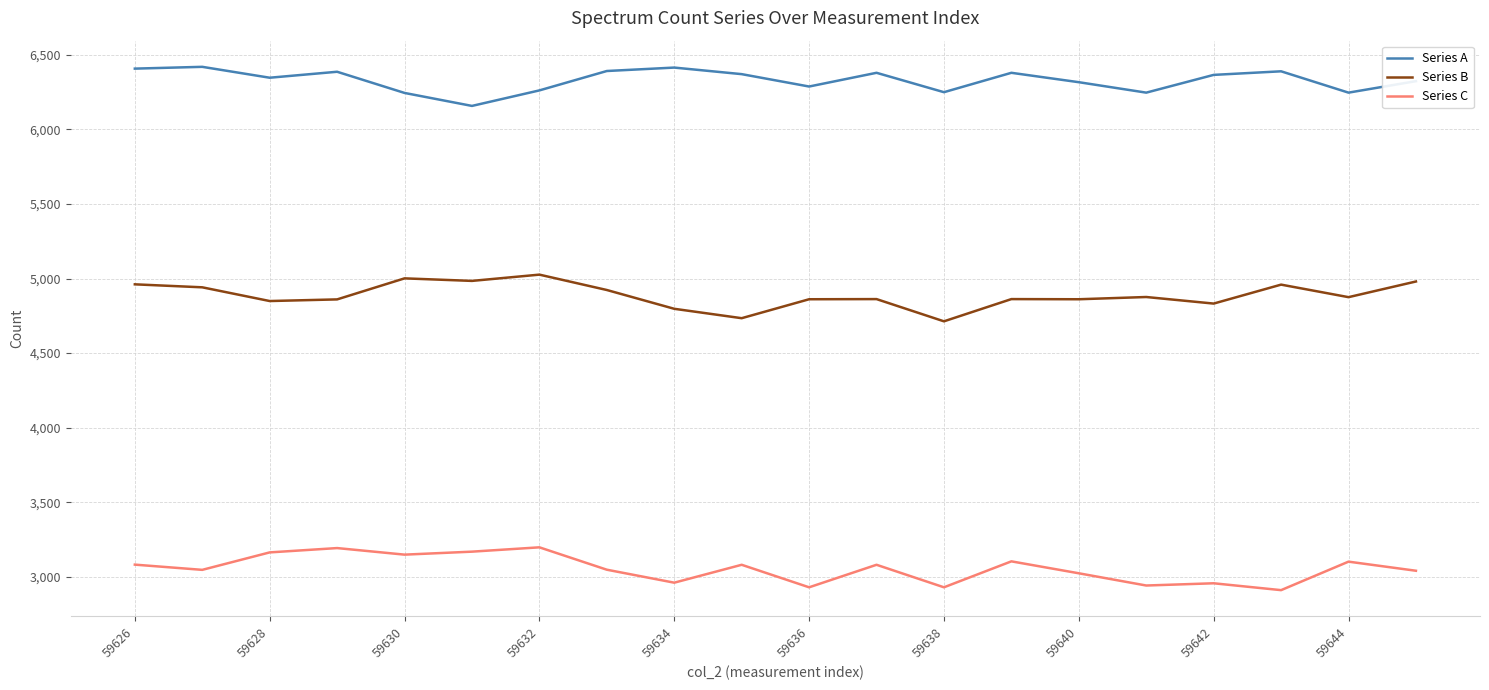

List the series in order of their peak value, highest first.

Series A, Series B, Series C